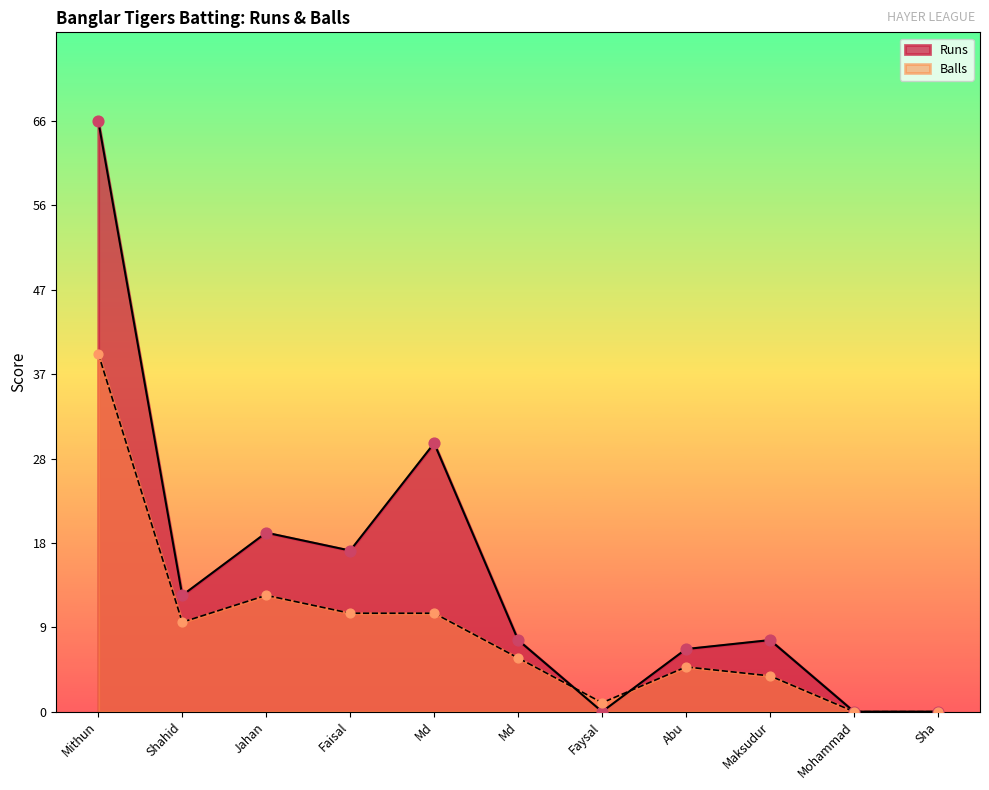

What is the total value across all series at Abu?

12